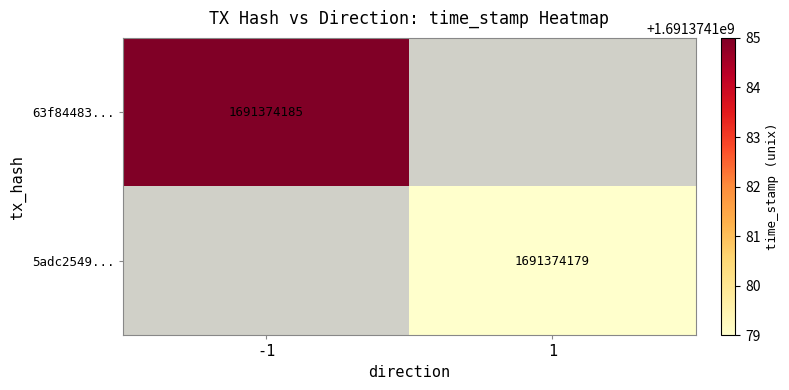

True or false: 5adc2549dd15561334cf8d4b8ec227c2f36f32d has a value of 1691374179 at time_stamp.

True